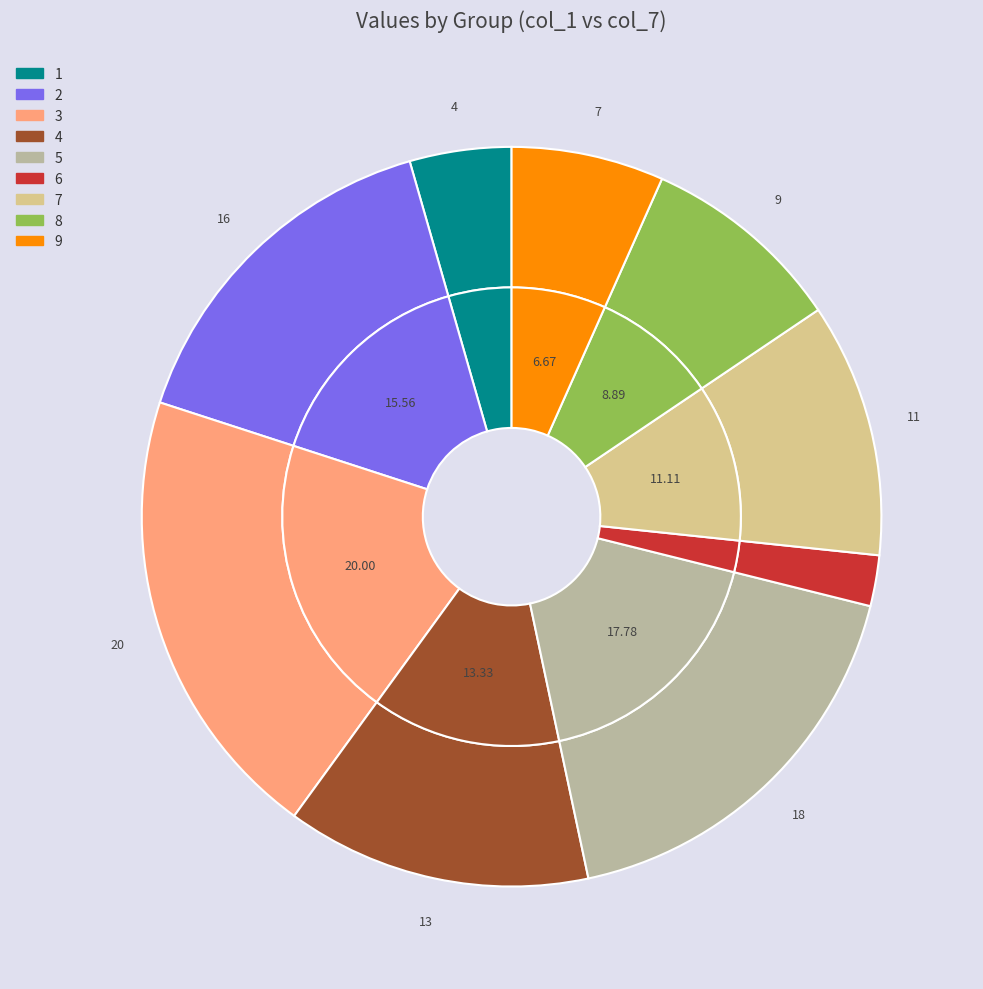

To the nearest percent, what is the combined percentage of 9 and 5?

24%